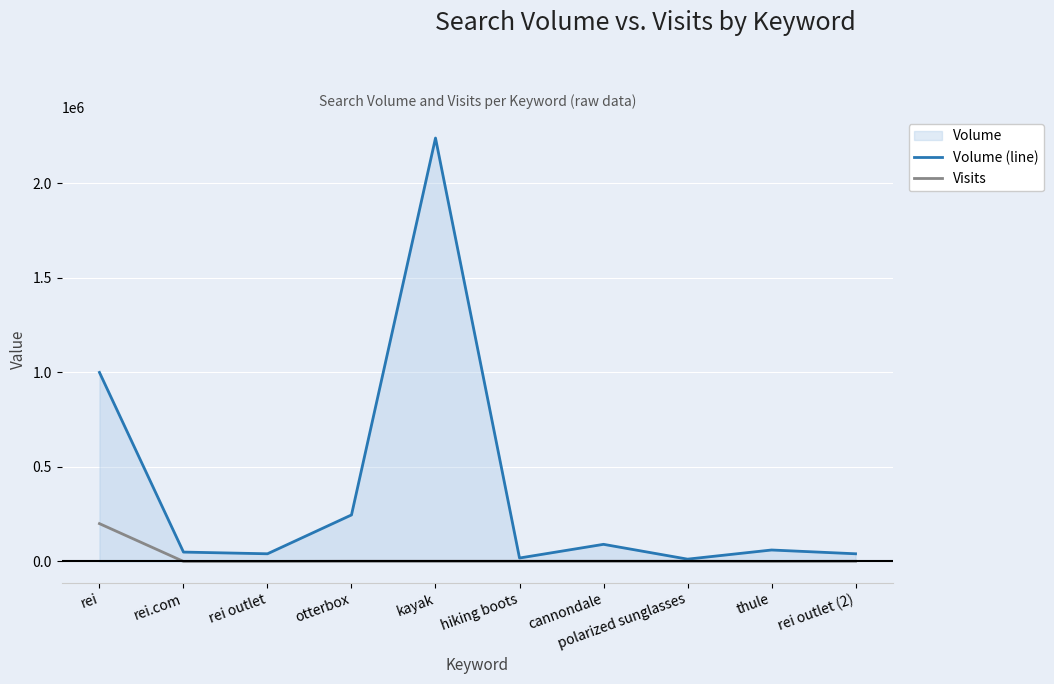

Which category has the highest value across all series?

kayak